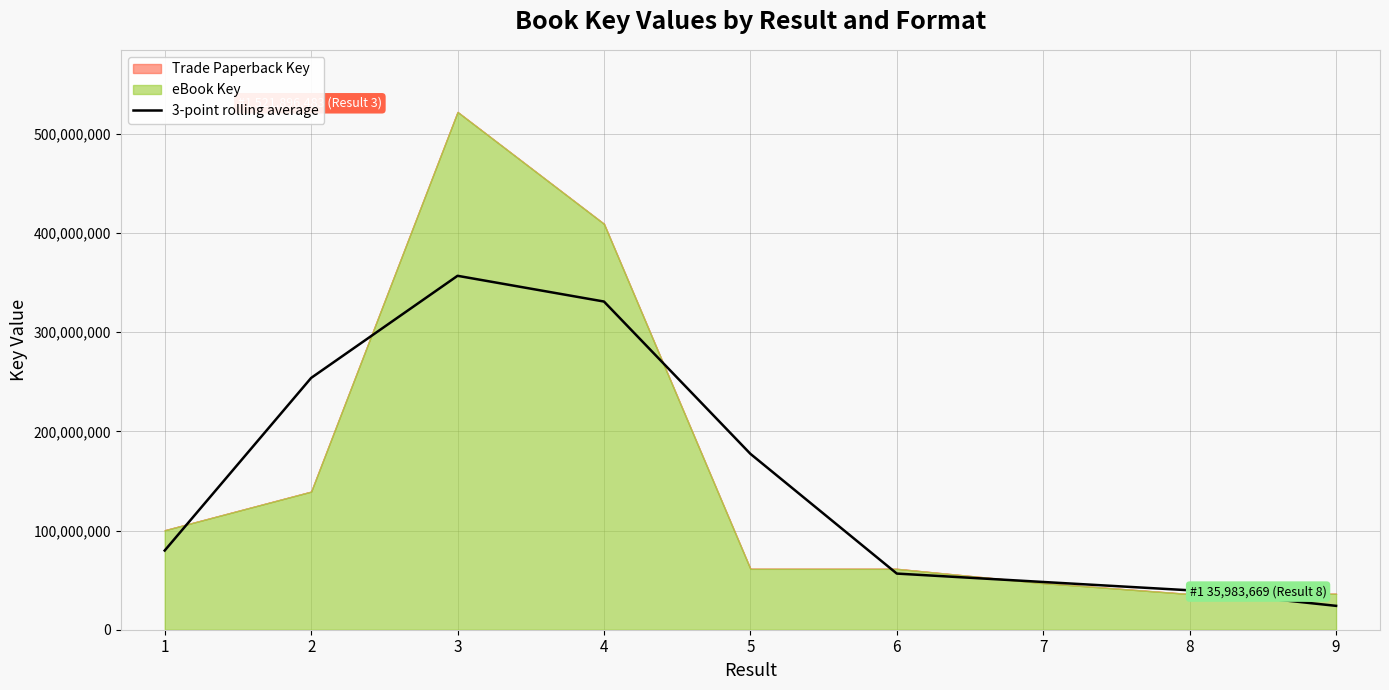

True or false: the data shows 500937464.1 at 4.

False